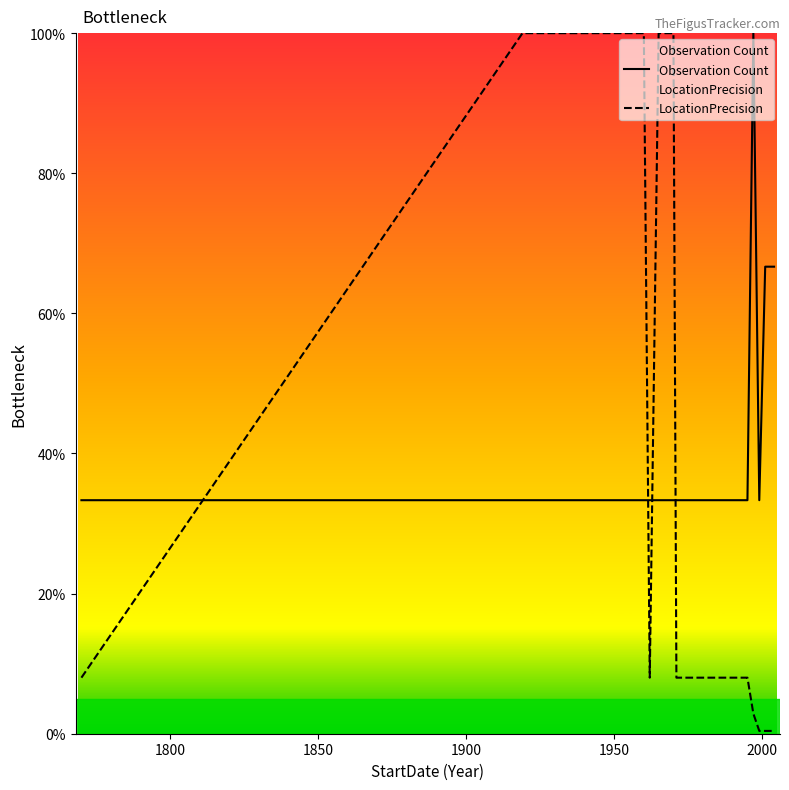

What is the greatest value displayed?

100.0